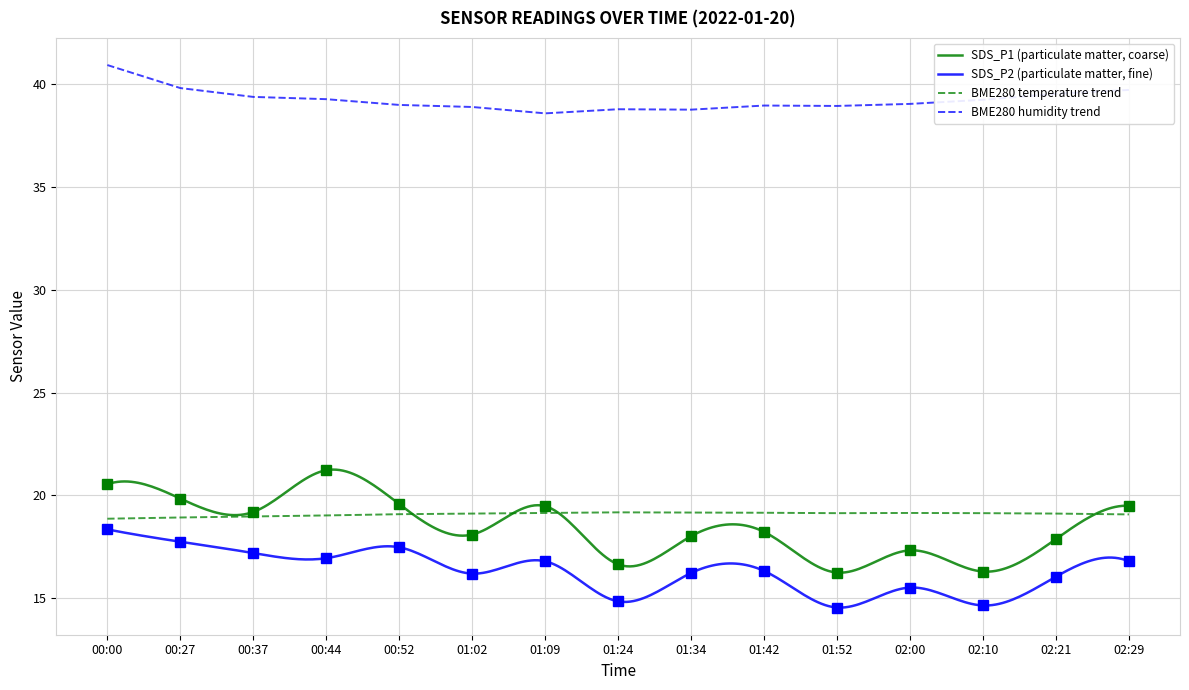

Reading right to left, transcribe all the data shown in this chart.

SDS_P1: 02:29=19.5	02:21=17.9	02:10=16.3	02:00=17.3	01:52=16.2	01:42=18.2	01:34=18.0	01:24=16.6	01:09=19.5	01:02=18.1	00:52=19.6	00:44=21.2	00:37=19.2	00:27=19.9	00:00=20.6
SDS_P2: 02:29=16.8	02:21=16.1	02:10=14.7	02:00=15.5	01:52=14.6	01:42=16.3	01:34=16.2	01:24=14.8	01:09=16.8	01:02=16.2	00:52=17.5	00:44=16.9	00:37=17.2	00:27=17.8	00:00=18.4
BME280_temperature: 02:29=19.1	02:21=19.1	02:10=19.1	02:00=19.1	01:52=19.1	01:42=19.2	01:34=19.2	01:24=19.2	01:09=19.1	01:02=19.1	00:52=19.1	00:44=19.0	00:37=19.0	00:27=18.9	00:00=18.9
BME280_humidity: 02:29=39.7	02:21=39.5	02:10=39.2	02:00=39.0	01:52=39.0	01:42=39.0	01:34=38.8	01:24=38.8	01:09=38.6	01:02=38.9	00:52=39.0	00:44=39.3	00:37=39.4	00:27=39.8	00:00=40.9